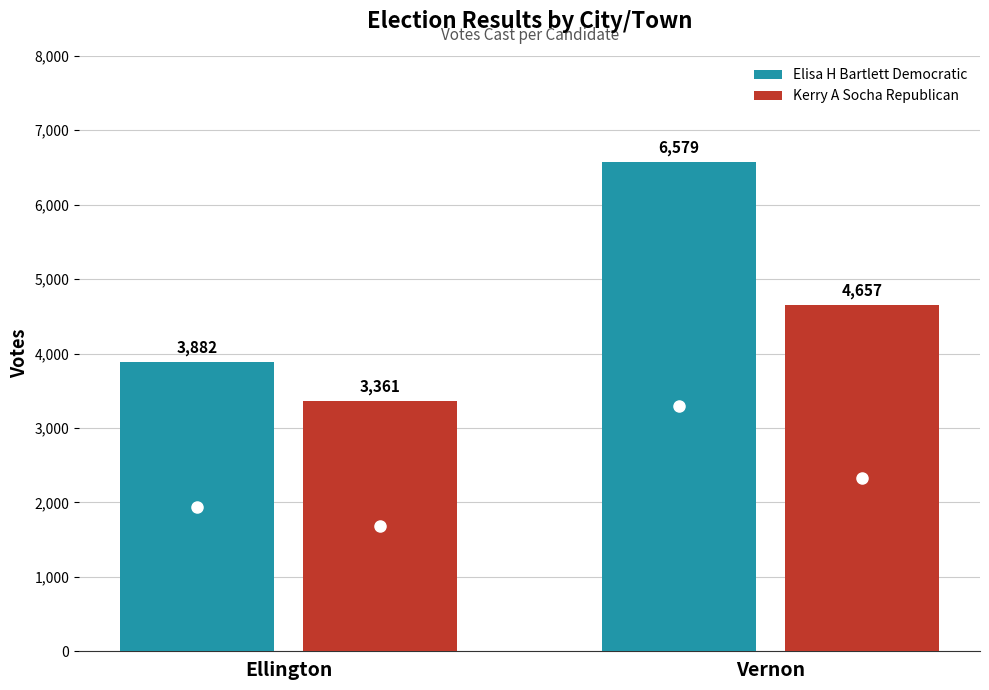

The Elisa H Bartlett Democratic series shows 6579 at Vernon. True or false?

True